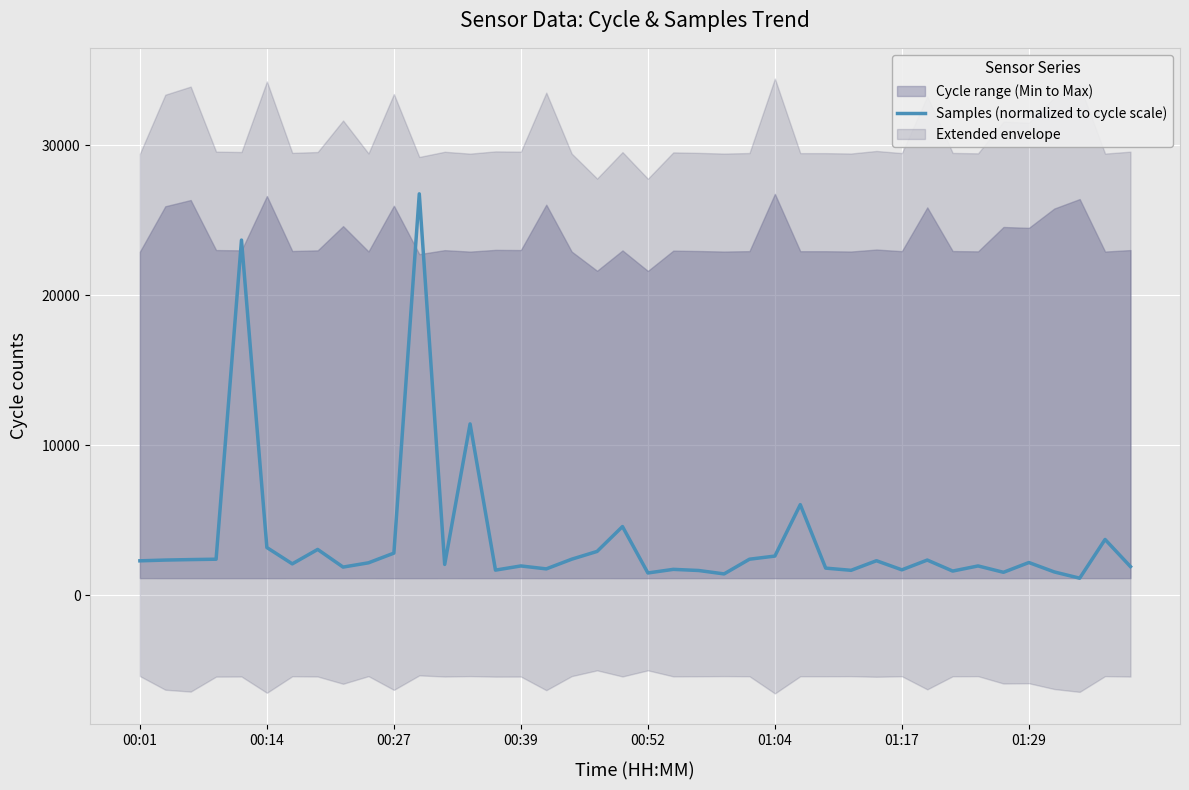

How many points are higher than both their immediate neighbors (excluding endpoints)?

13